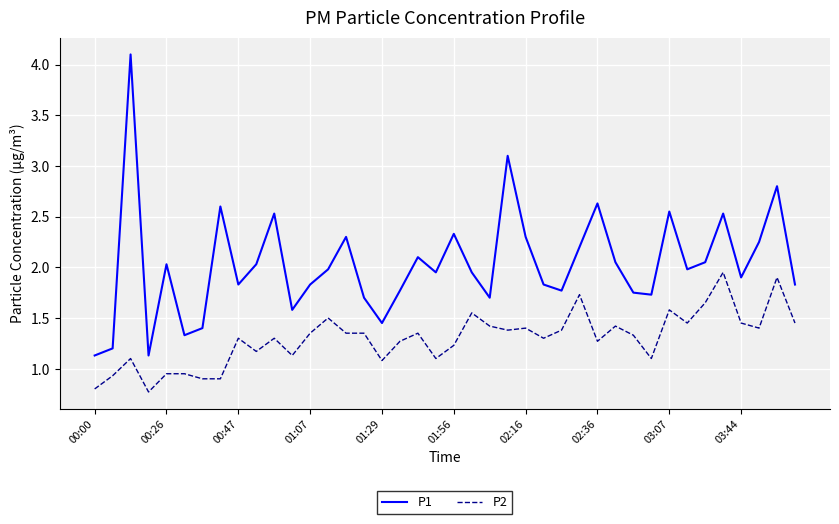

What is the smallest value displayed?

0.8